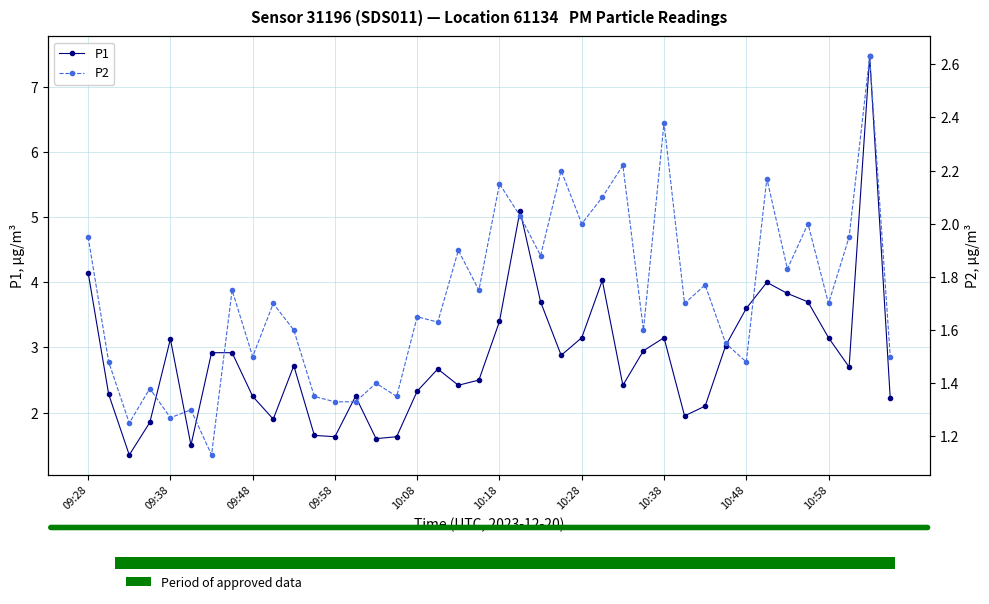

Where is P1 nearest to the value 4?

33